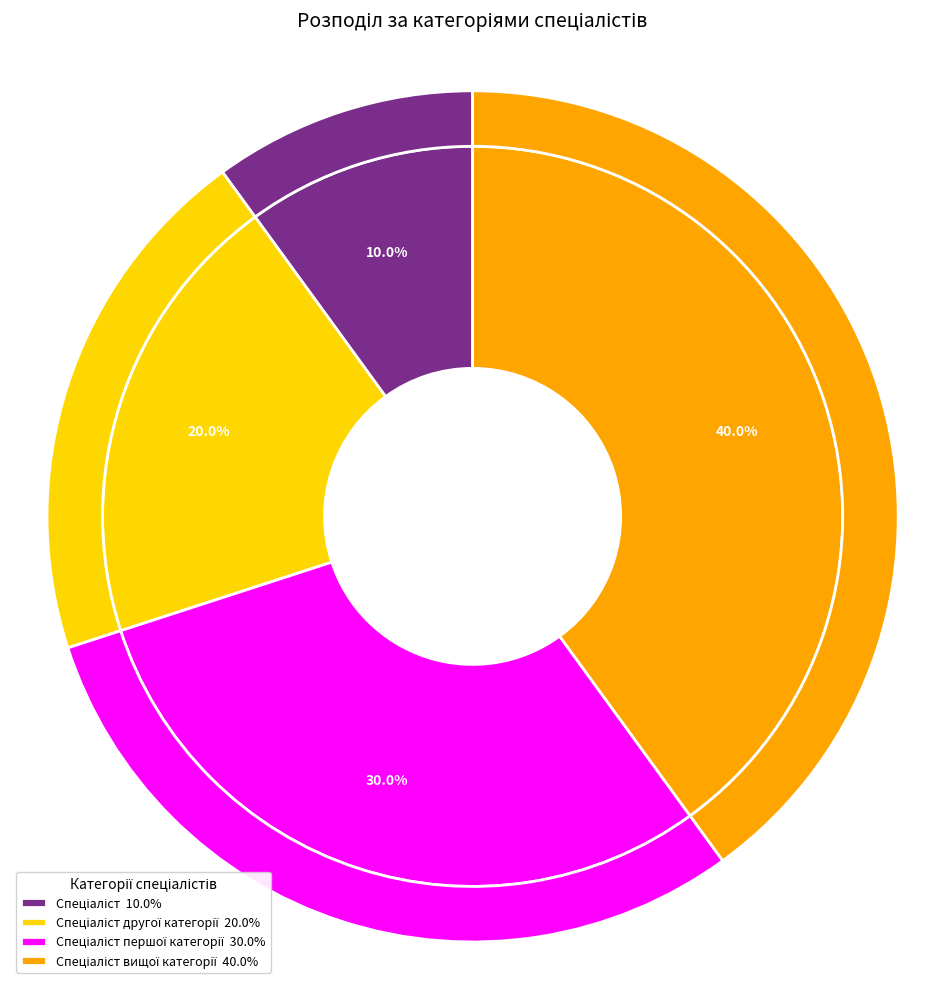

Approximately how many times larger is the value at Спеціаліст другої категорії compared to Спеціаліст першої категорії?

0.7